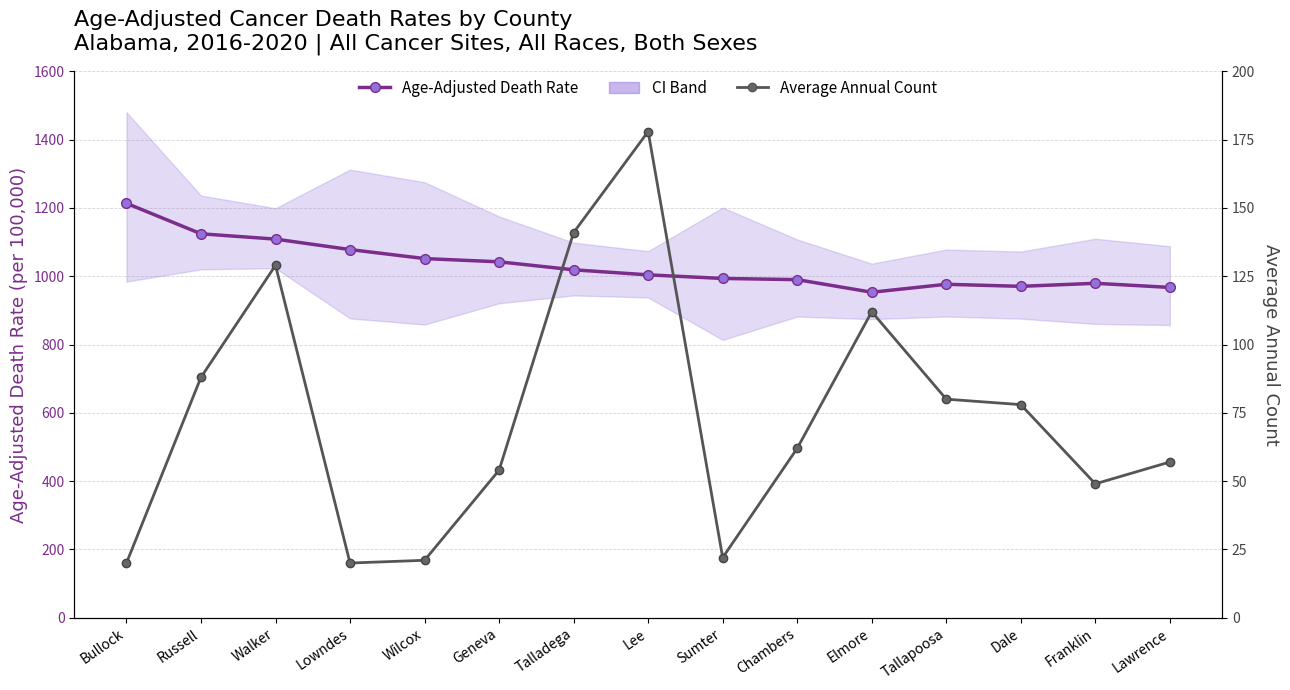

True or false: Average Annual Count has a value of 37.5 at Lee.

False